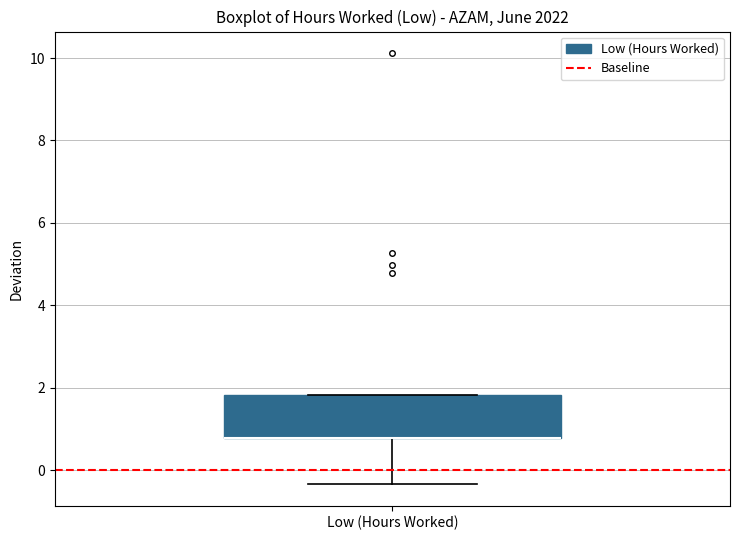

Read this box plot against the y-axis: the position of the median line, the range covered by the box, and the ends of both whiskers. The values are not printed on the chart, so give them approximately, as read against the axis.

median 0.8 (drawn on the box's lower edge), box 0.8 to 1.8, whiskers -0.4 to 1.8